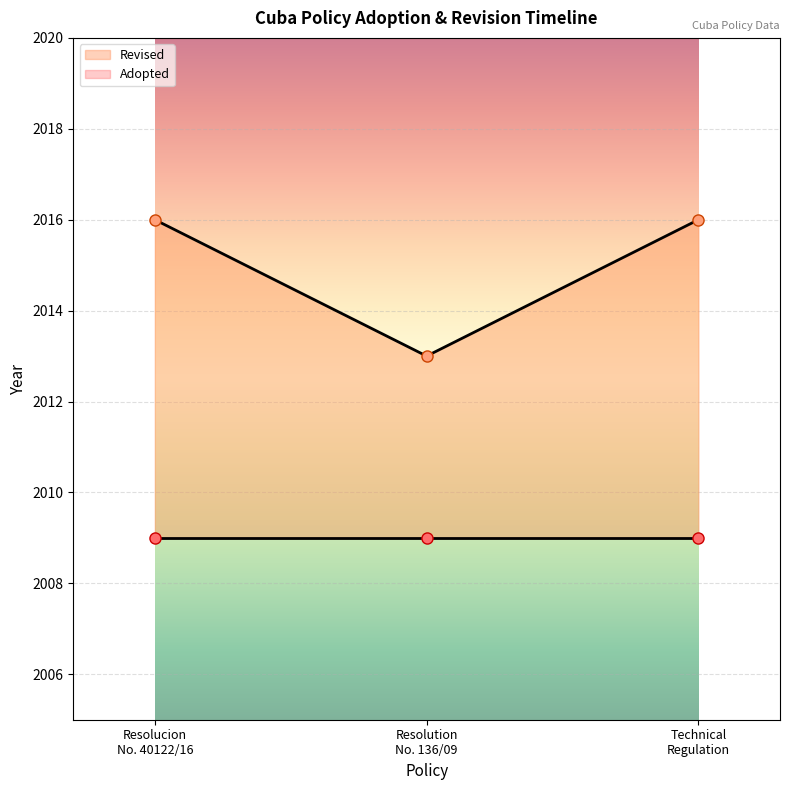

What is the minimum value for Revised?

2013